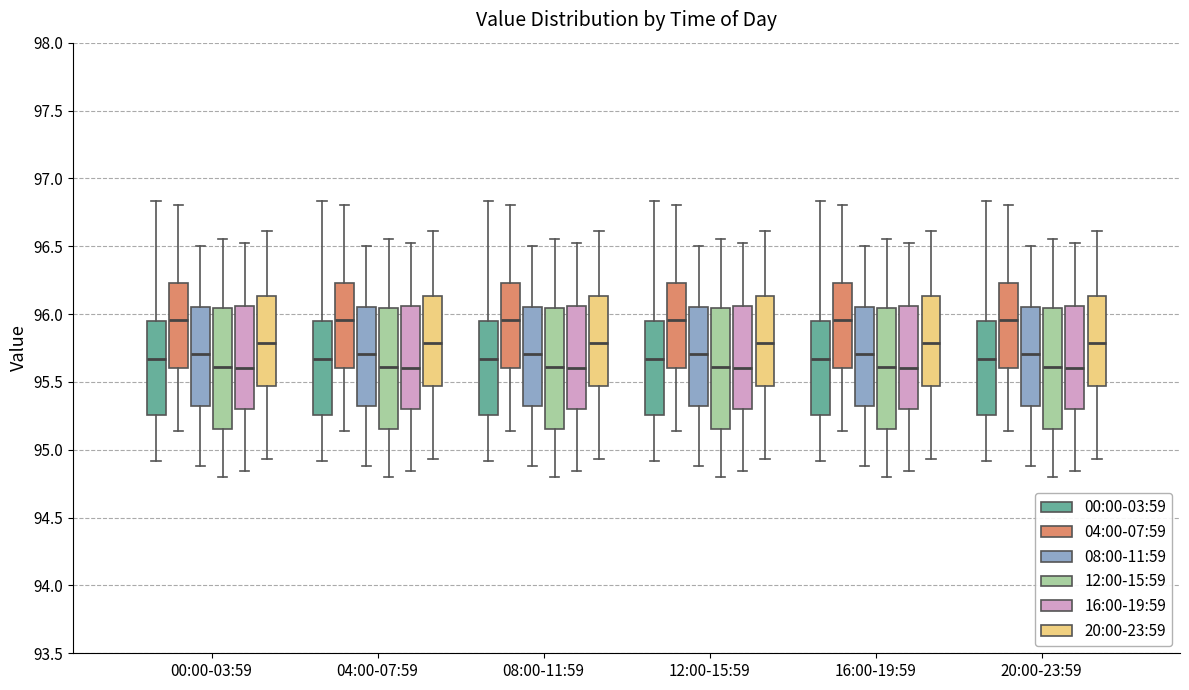

Reading left to right, transcribe this box plot: for each box, give where its median line is, the range the box spans, and where its two whiskers end, as read against the y-axis. The values are not printed on the chart, so give them approximately, as read against the axis.

00:00-03:59 (00:00-03:59): median 95.65, box 95.25 to 95.95, whiskers 94.90 to 96.85
00:00-03:59 (04:00-07:59): median 95.95, box 95.60 to 96.25, whiskers 95.15 to 96.80
00:00-03:59 (08:00-11:59): median 95.70, box 95.35 to 96.05, whiskers 94.90 to 96.50
00:00-03:59 (12:00-15:59): median 95.60, box 95.15 to 96.05, whiskers 94.80 to 96.55
00:00-03:59 (16:00-19:59): median 95.60, box 95.30 to 96.05, whiskers 94.85 to 96.50
00:00-03:59 (20:00-23:59): median 95.80, box 95.45 to 96.15, whiskers 94.95 to 96.60
04:00-07:59 (00:00-03:59): median 95.65, box 95.25 to 95.95, whiskers 94.90 to 96.85
04:00-07:59 (04:00-07:59): median 95.95, box 95.60 to 96.25, whiskers 95.15 to 96.80
04:00-07:59 (08:00-11:59): median 95.70, box 95.35 to 96.05, whiskers 94.90 to 96.50
04:00-07:59 (12:00-15:59): median 95.60, box 95.15 to 96.05, whiskers 94.80 to 96.55
04:00-07:59 (16:00-19:59): median 95.60, box 95.30 to 96.05, whiskers 94.85 to 96.50
04:00-07:59 (20:00-23:59): median 95.80, box 95.45 to 96.15, whiskers 94.95 to 96.60
08:00-11:59 (00:00-03:59): median 95.65, box 95.25 to 95.95, whiskers 94.90 to 96.85
08:00-11:59 (04:00-07:59): median 95.95, box 95.60 to 96.25, whiskers 95.15 to 96.80
08:00-11:59 (08:00-11:59): median 95.70, box 95.35 to 96.05, whiskers 94.90 to 96.50
08:00-11:59 (12:00-15:59): median 95.60, box 95.15 to 96.05, whiskers 94.80 to 96.55
08:00-11:59 (16:00-19:59): median 95.60, box 95.30 to 96.05, whiskers 94.85 to 96.50
08:00-11:59 (20:00-23:59): median 95.80, box 95.45 to 96.15, whiskers 94.95 to 96.60
12:00-15:59 (00:00-03:59): median 95.65, box 95.25 to 95.95, whiskers 94.90 to 96.85
12:00-15:59 (04:00-07:59): median 95.95, box 95.60 to 96.25, whiskers 95.15 to 96.80
12:00-15:59 (08:00-11:59): median 95.70, box 95.35 to 96.05, whiskers 94.90 to 96.50
12:00-15:59 (12:00-15:59): median 95.60, box 95.15 to 96.05, whiskers 94.80 to 96.55
12:00-15:59 (16:00-19:59): median 95.60, box 95.30 to 96.05, whiskers 94.85 to 96.50
12:00-15:59 (20:00-23:59): median 95.80, box 95.45 to 96.15, whiskers 94.95 to 96.60
16:00-19:59 (00:00-03:59): median 95.65, box 95.25 to 95.95, whiskers 94.90 to 96.85
16:00-19:59 (04:00-07:59): median 95.95, box 95.60 to 96.25, whiskers 95.15 to 96.80
16:00-19:59 (08:00-11:59): median 95.70, box 95.35 to 96.05, whiskers 94.90 to 96.50
16:00-19:59 (12:00-15:59): median 95.60, box 95.15 to 96.05, whiskers 94.80 to 96.55
16:00-19:59 (16:00-19:59): median 95.60, box 95.30 to 96.05, whiskers 94.85 to 96.50
16:00-19:59 (20:00-23:59): median 95.80, box 95.45 to 96.15, whiskers 94.95 to 96.60
20:00-23:59 (00:00-03:59): median 95.65, box 95.25 to 95.95, whiskers 94.90 to 96.85
20:00-23:59 (04:00-07:59): median 95.95, box 95.60 to 96.25, whiskers 95.15 to 96.80
20:00-23:59 (08:00-11:59): median 95.70, box 95.35 to 96.05, whiskers 94.90 to 96.50
20:00-23:59 (12:00-15:59): median 95.60, box 95.15 to 96.05, whiskers 94.80 to 96.55
20:00-23:59 (16:00-19:59): median 95.60, box 95.30 to 96.05, whiskers 94.85 to 96.50
20:00-23:59 (20:00-23:59): median 95.80, box 95.45 to 96.15, whiskers 94.95 to 96.60